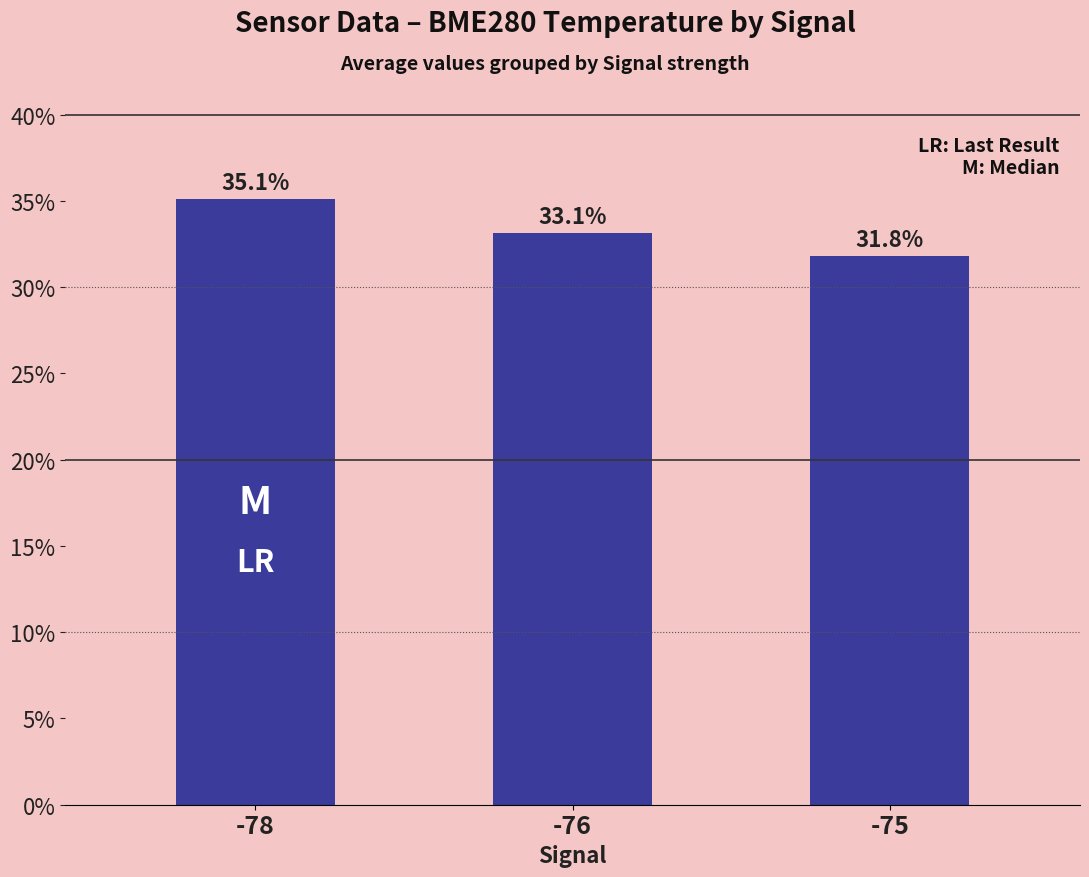

Rank the categories by value from lowest to highest.

-75, -76, -78